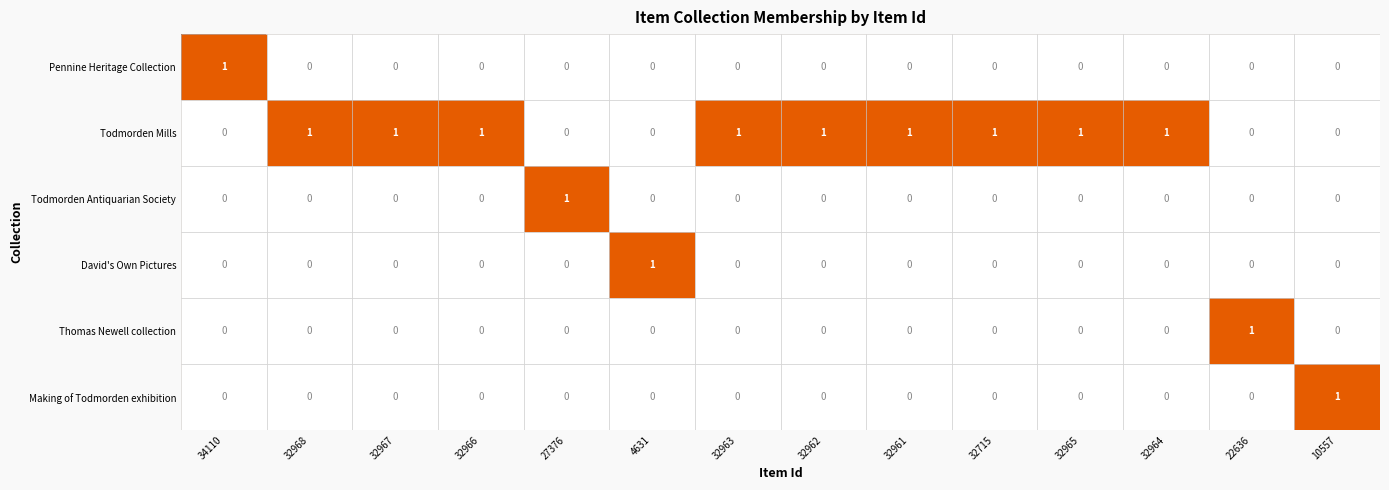

Count the Todmorden Mills values in the range 0 to 1.

14